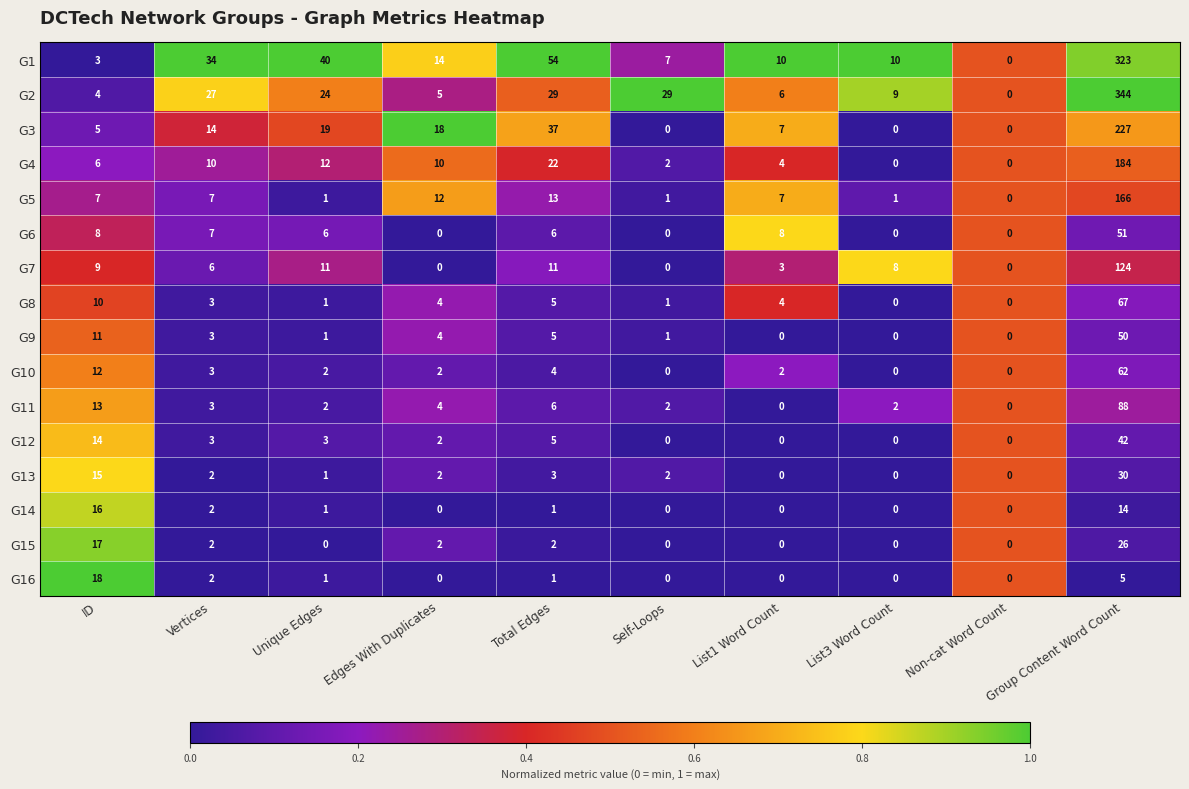

What is the average value of the G16 series?

3